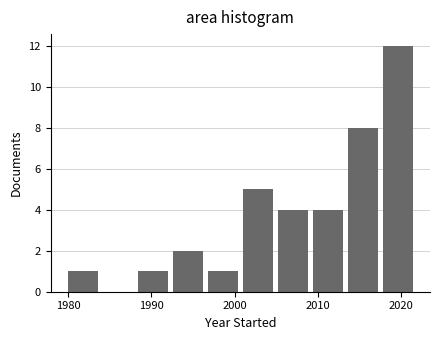

Reading left to right, list every bar in this chart as the range it spans on the x-axis followed by its height. Neither the bar edges nor the heights are printed on the chart, so give them approximately, as read against the axes.

1980.0 to 1984.2: 1
1984.2 to 1988.4: 0
1988.4 to 1992.6: 1
1992.6 to 1996.8: 2
1996.8 to 2001.0: 1
2001.0 to 2005.2: 5
2005.2 to 2009.4: 4
2009.4 to 2013.6: 4
2013.6 to 2017.8: 8
2017.8 to 2022.0: 12